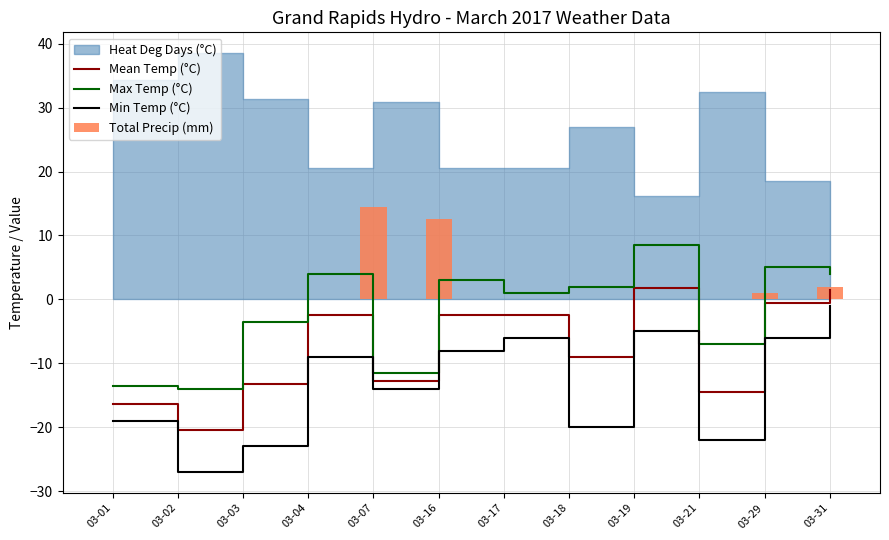

Reading left to right, list all the values displayed in this chart.

Mean Temp (°C): -16.3	-20.5	-13.3	-2.5	-12.8	-2.5	-2.5	-9.0	1.8	-14.5	-0.5	1.5
Max Temp (°C): -13.5	-14.0	-3.5	4.0	-11.5	3.0	1.0	2.0	8.5	-7.0	5.0	4.0
Min Temp (°C): -19.0	-27.0	-23.0	-9.0	-14.0	-8.0	-6.0	-20.0	-5.0	-22.0	-6.0	-1.0
Total Precip (mm): 0.0	0.0	0.0	0.0	14.4	12.6	0.0	0.0	0.0	0.0	1.0	2.0